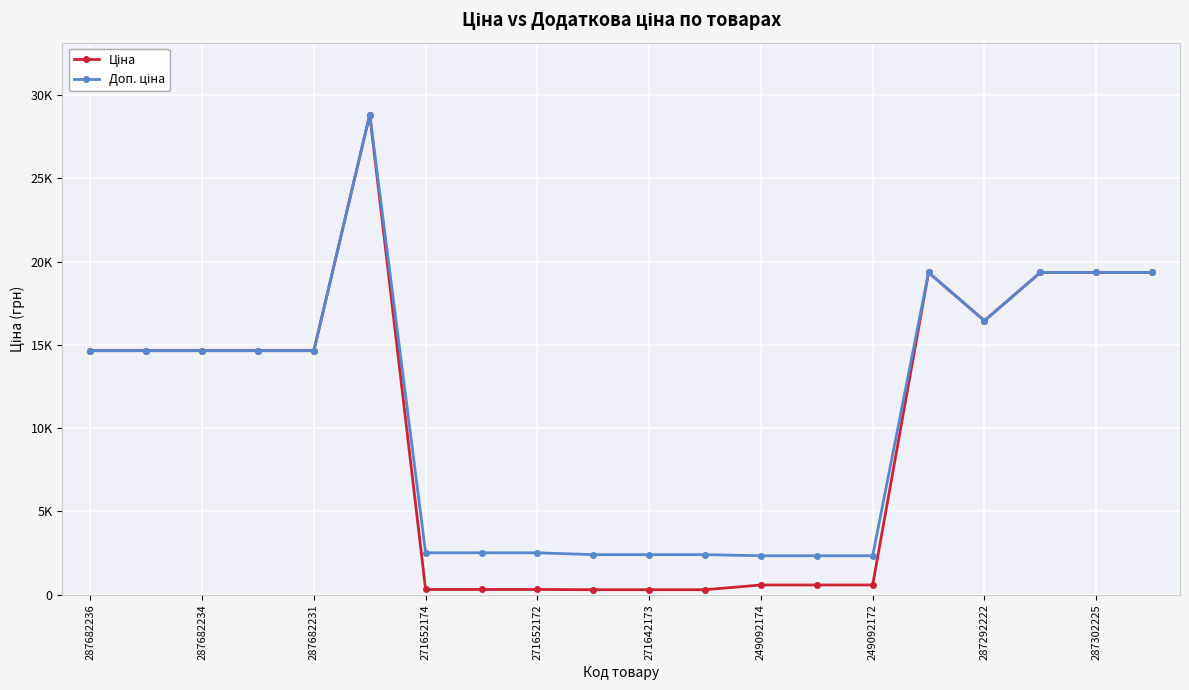

At which label does Доп. ціна first exceed 14649?

287682236